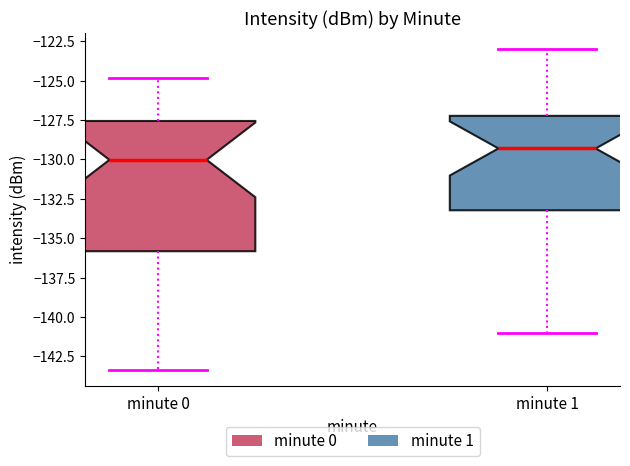

Where does the upper whisker of the box for minute 0 end on the y-axis? The values are not printed on the chart, so give them approximately, as read against the axis.

-125.0